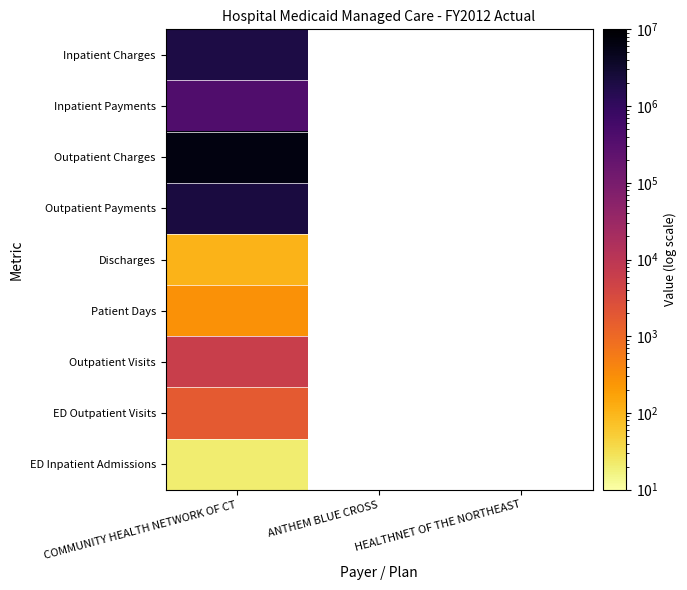

At which label is Inpatient Payments closest to 380063?

COMMUNITY HEALTH NETWORK OF CT